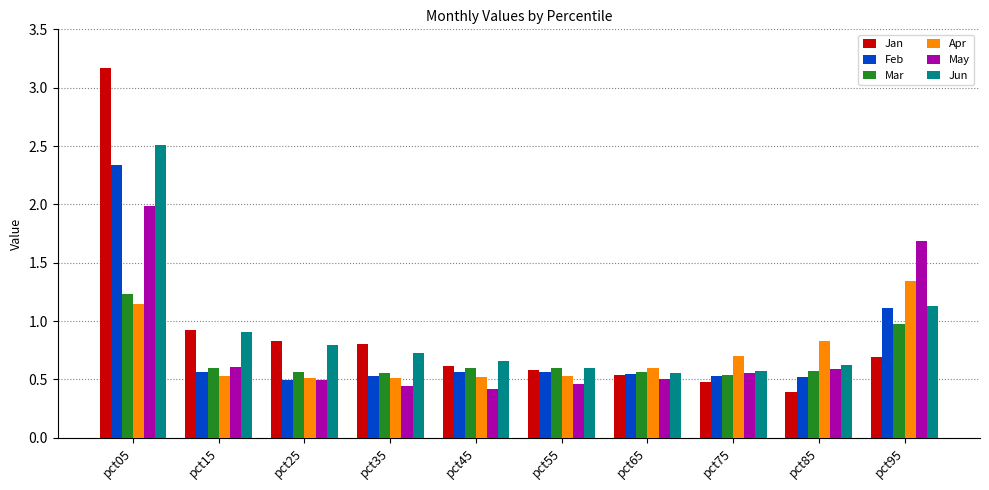

The value of Jun at pct35 is 0.4. True or false?

False